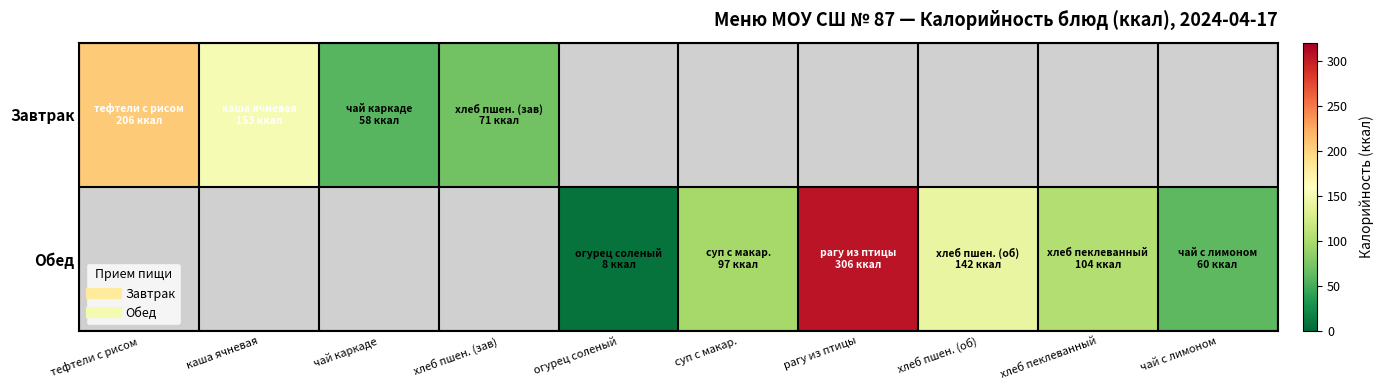

Count the number of categories in the chart.

10